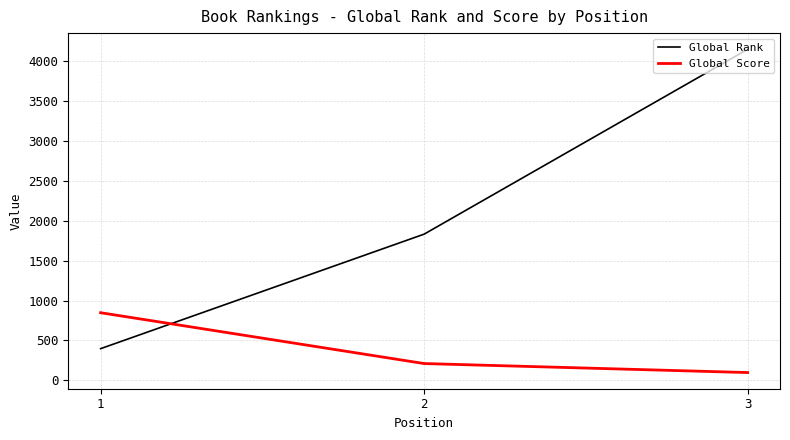

What is the average value of the Global Rank series?

2127